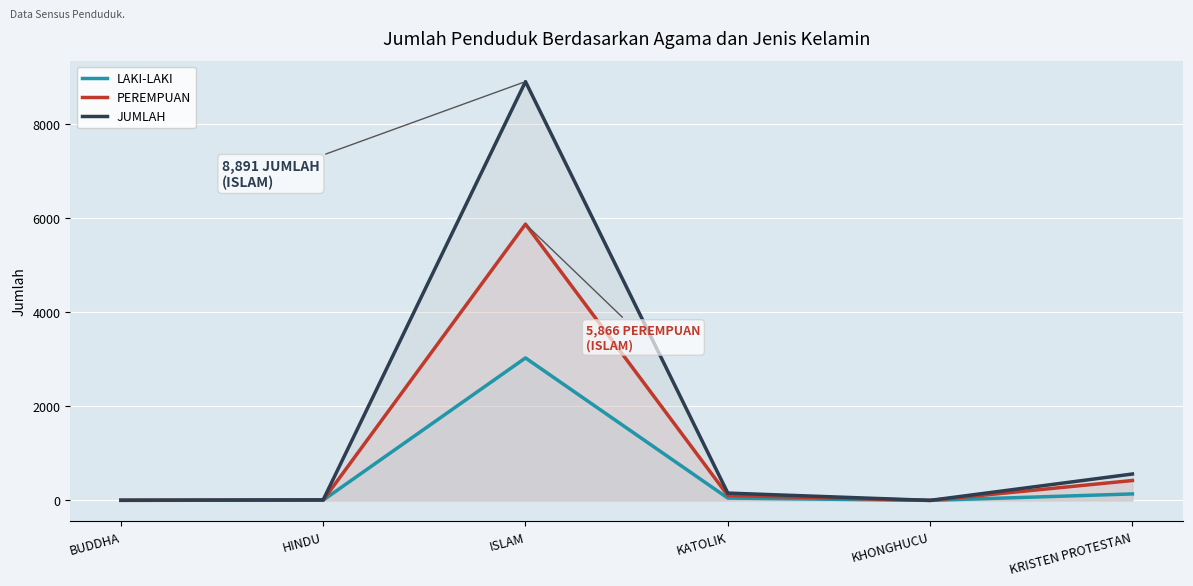

The value of LAKI-LAKI at HINDU is 4. True or false?

False